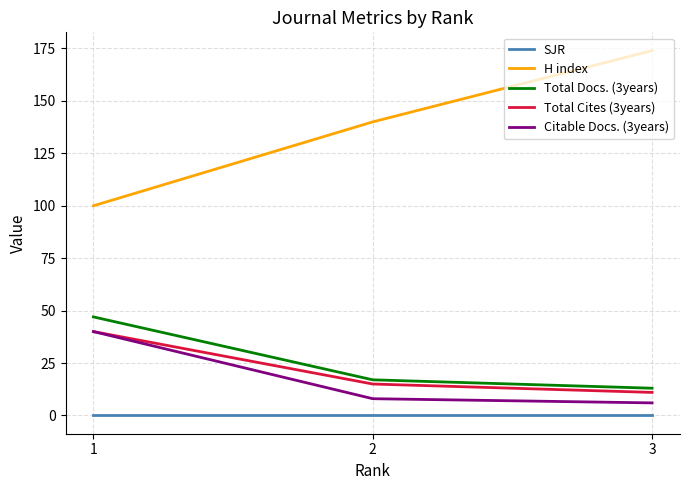

Where does the Citable Docs. (3years) series first go above 8?

1